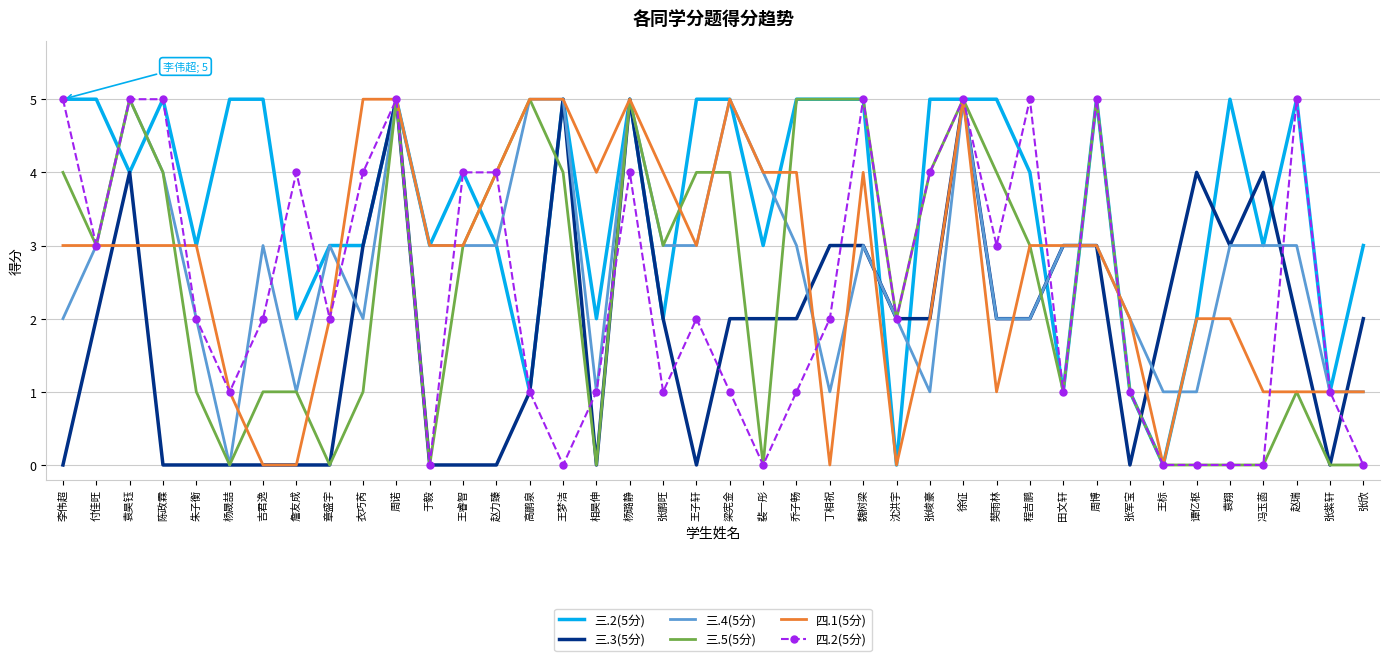

What is the sum of the 四.2(5分) values at 徐征 and 章盛宇?

7